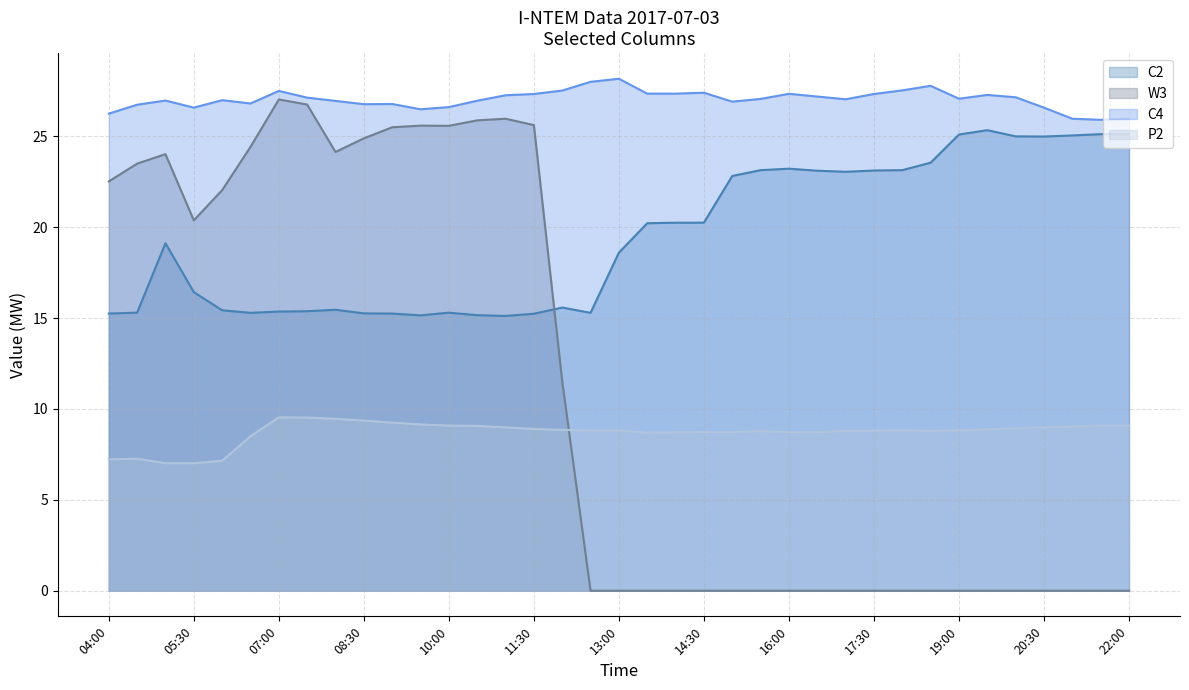

Which category has the lowest value across all series?

12:30